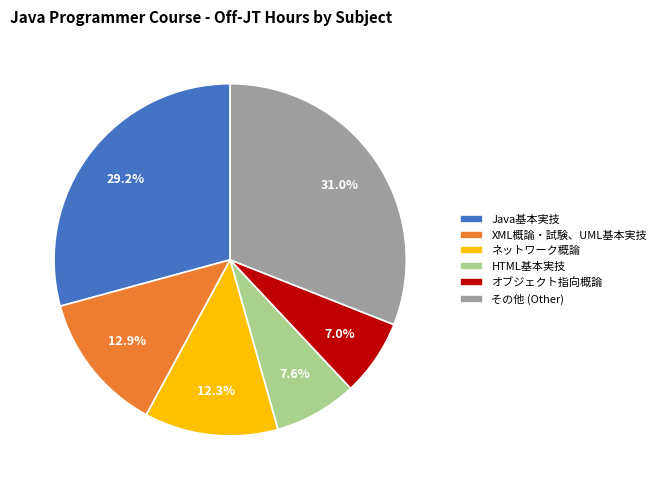

The オブジェクト指向概論 slice represents 7% of the pie. True or false?

True